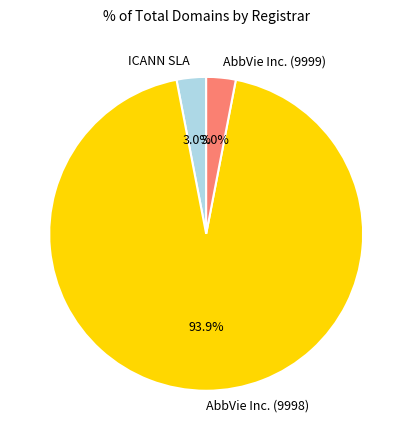

How many segments does this pie chart have?

3